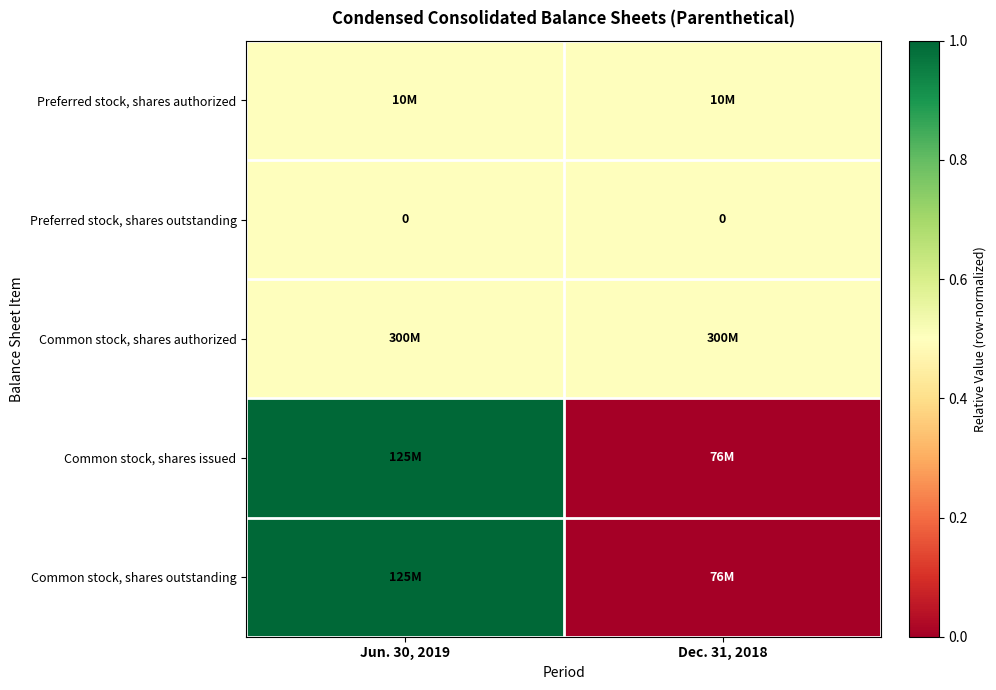

How many data points does each series have?

2